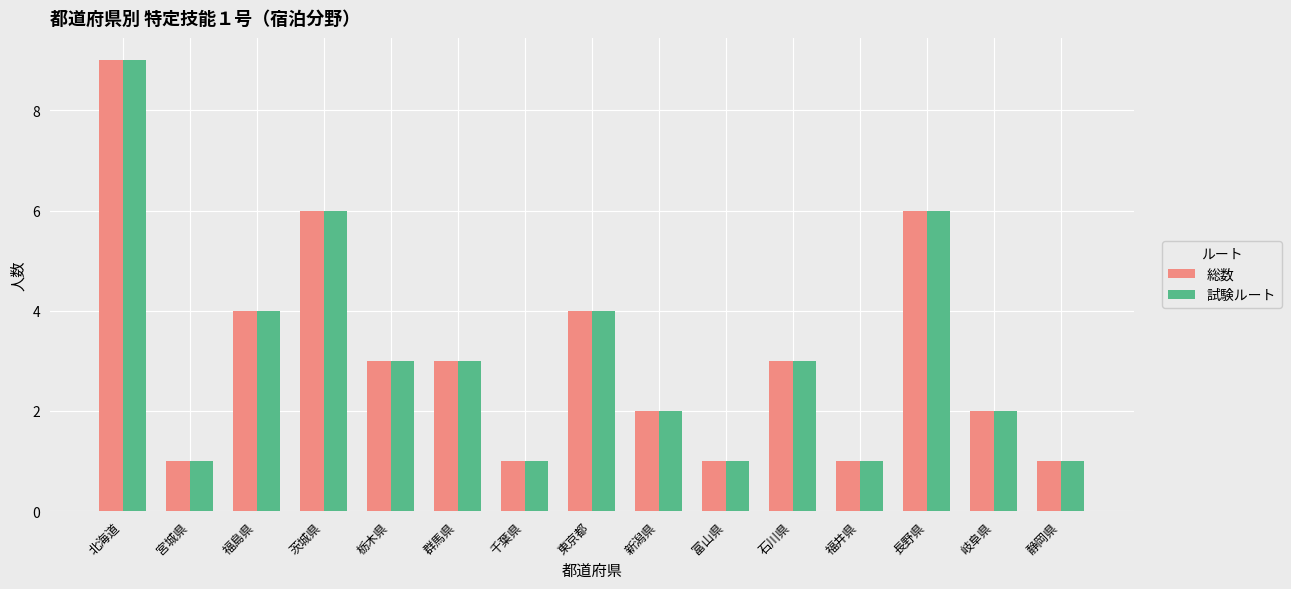

Reading right to left, list all the values displayed in this chart.

総数: 1	2	6	1	3	1	2	4	1	3	3	6	4	1	9
試験ルート: 1	2	6	1	3	1	2	4	1	3	3	6	4	1	9